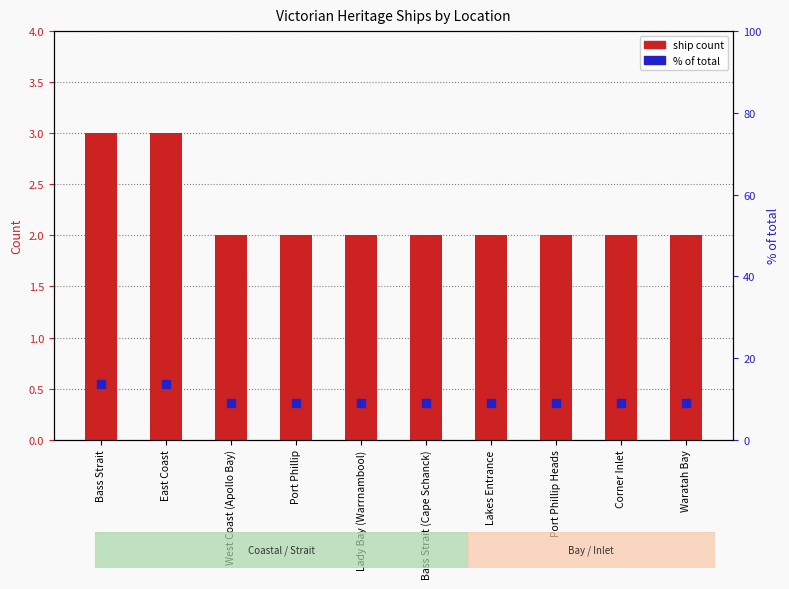

Which series contains the highest Y value?

% of total